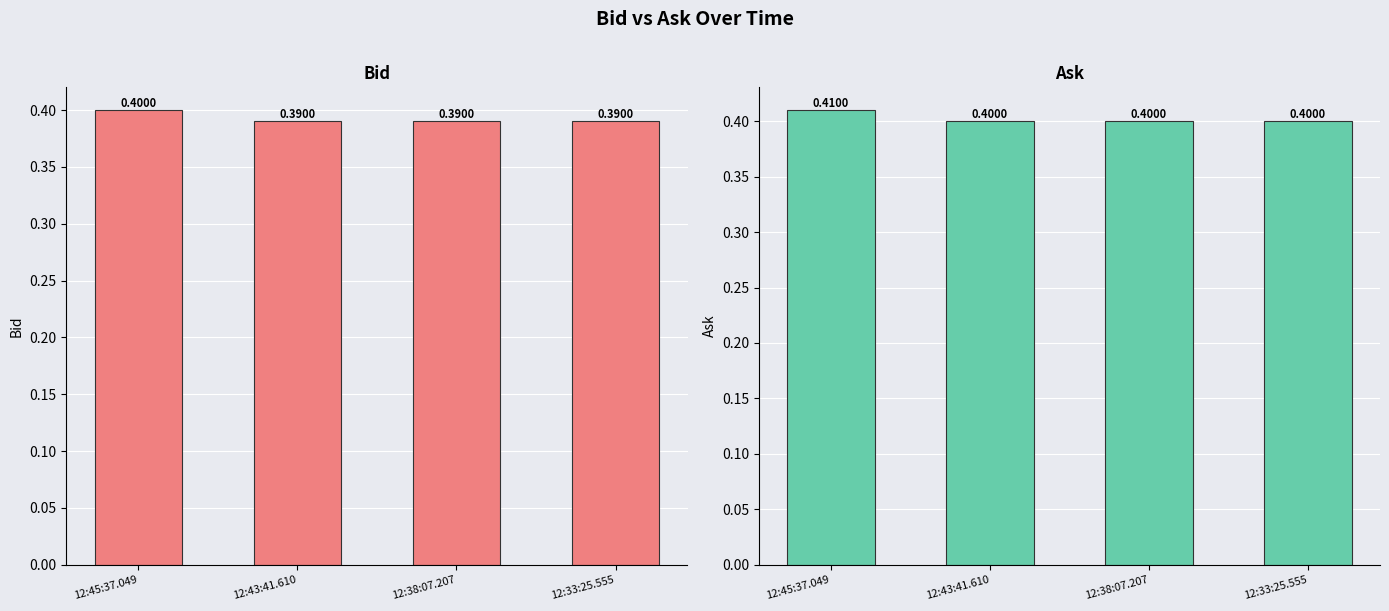

What is the value of the Bid bar at the 1st from the left?

0.4